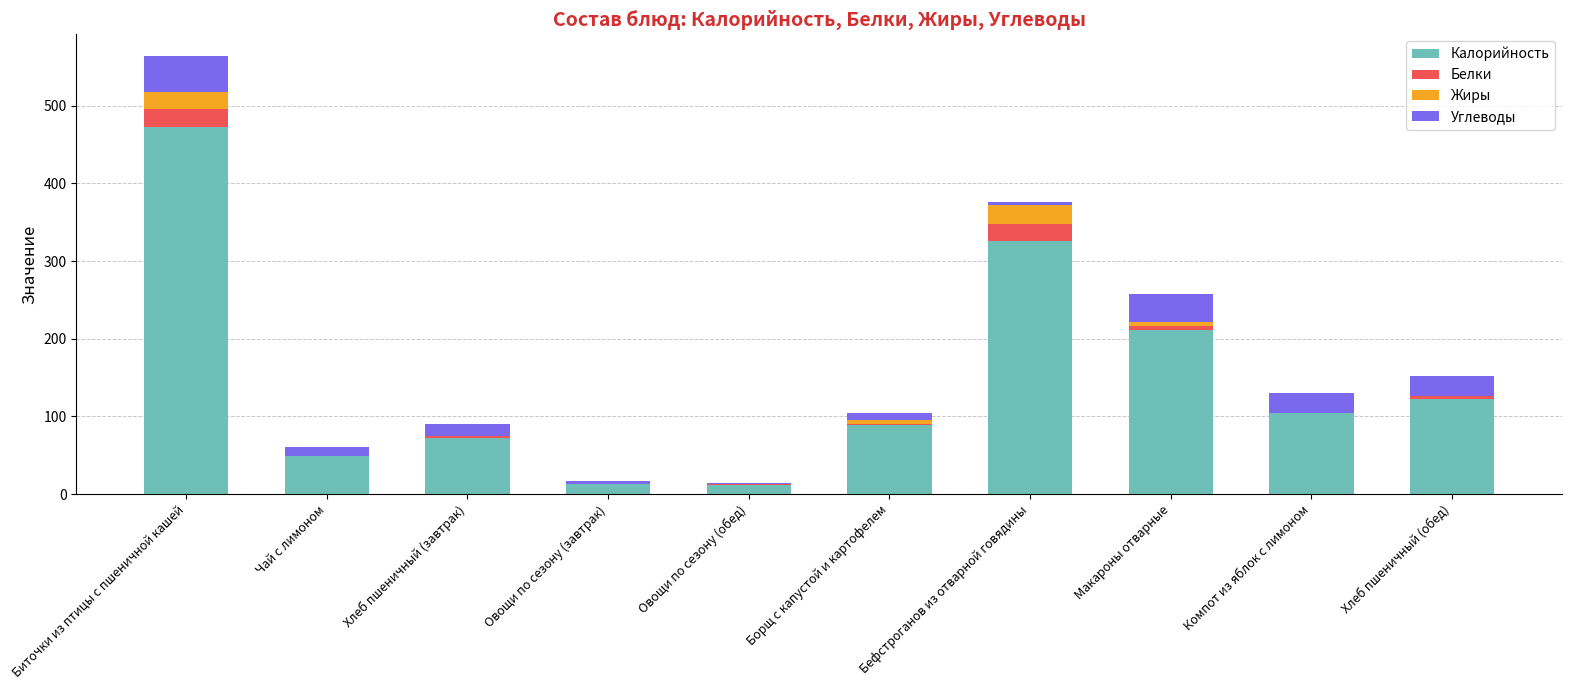

At which category is the sum across all series the highest?

Биточки из птицы с пшеничной кашей